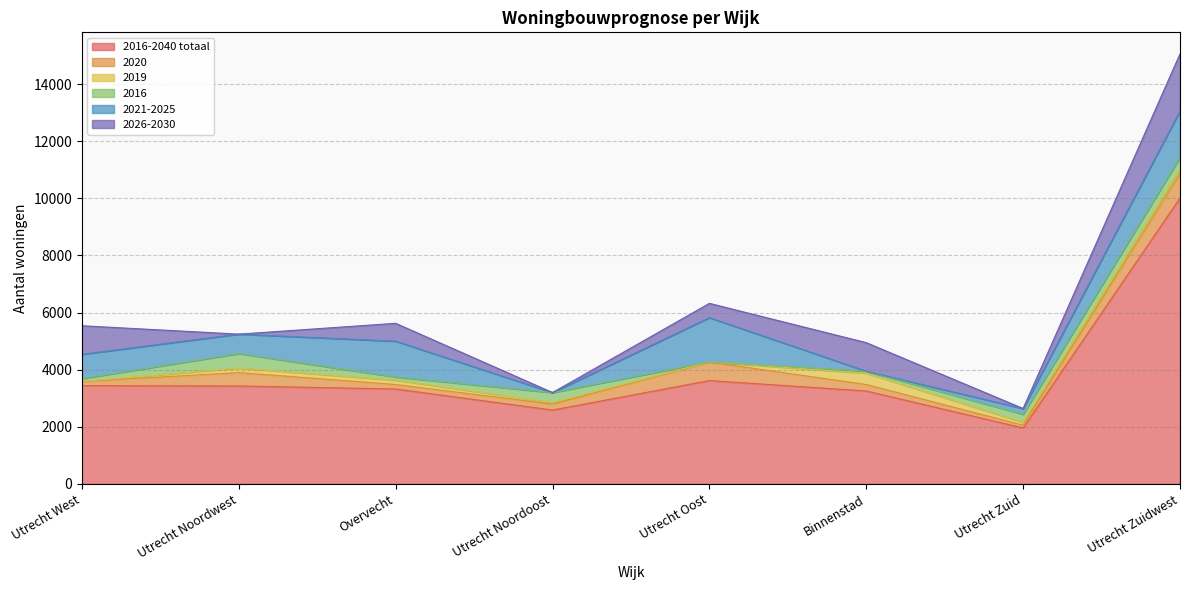

Which label corresponds to the largest value in the chart?

Utrecht Zuidwest